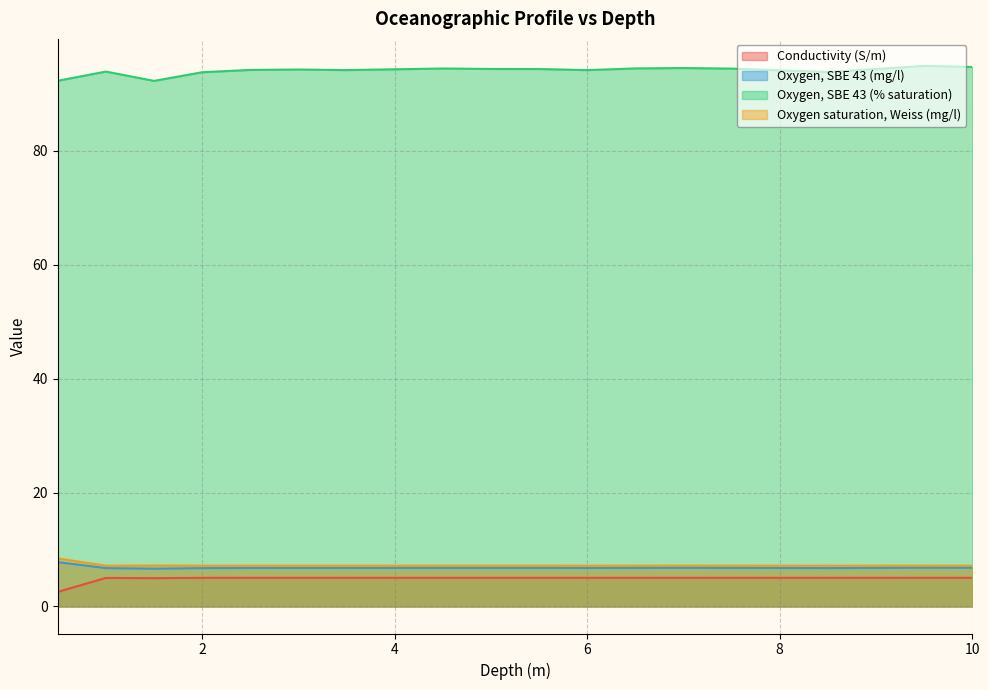

The value of Conductivity (S/m) at 0.5 is 2.6. True or false?

True